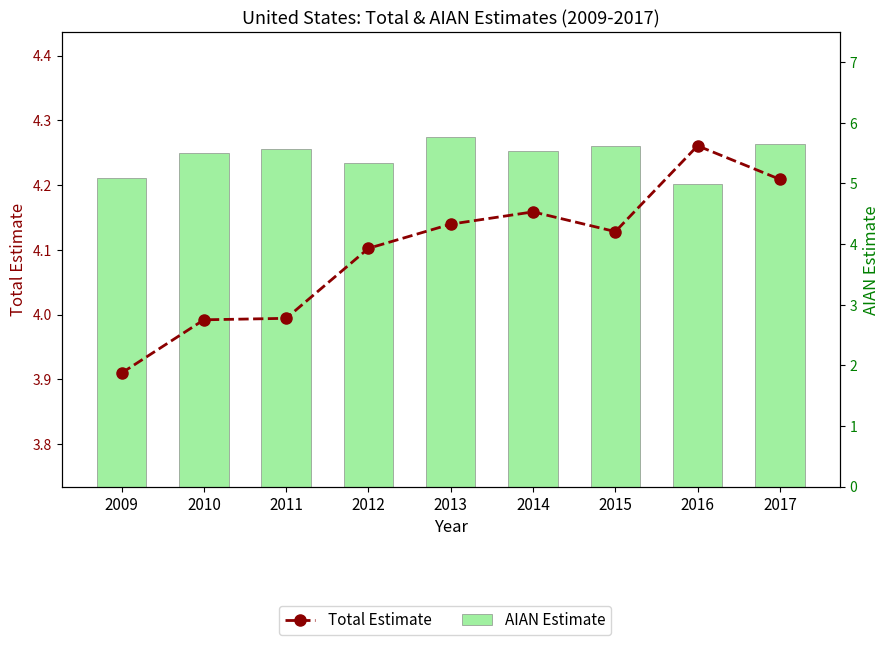

How many values in the Total Estimate series exceed 4?

6